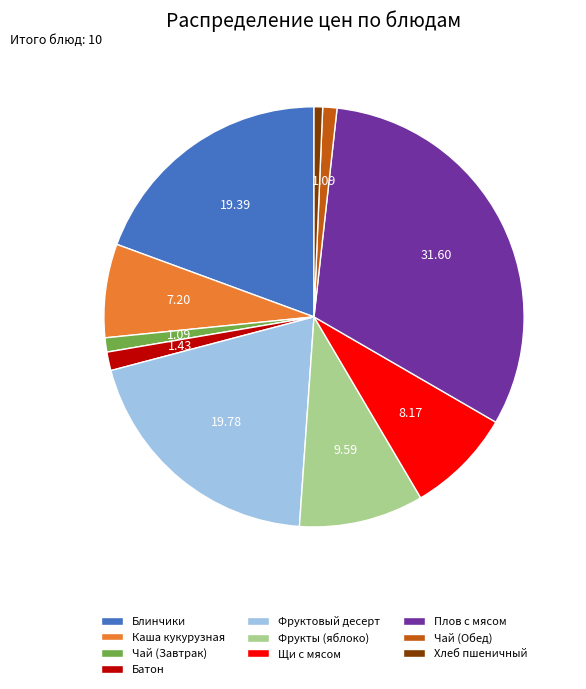

Does any single category account for the majority?

No